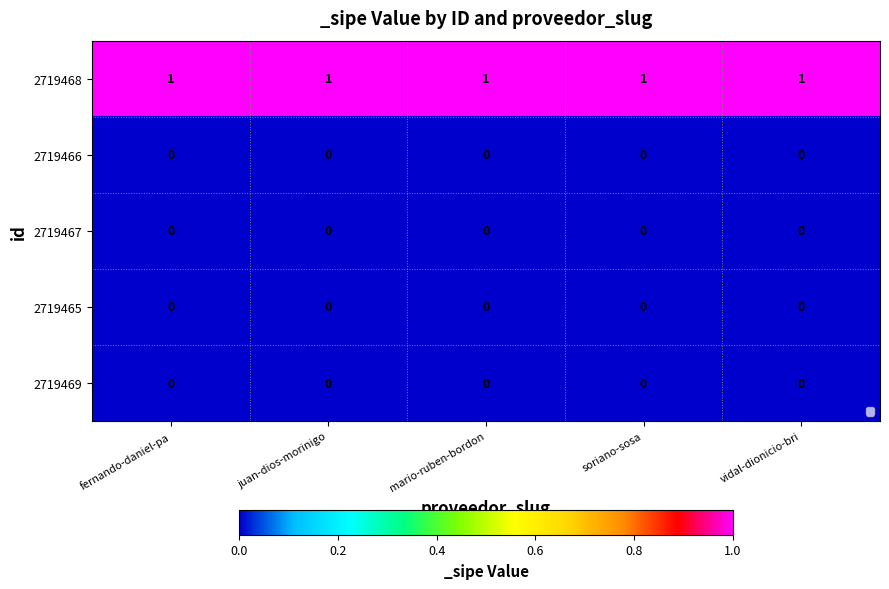

What is the greatest value displayed?

1